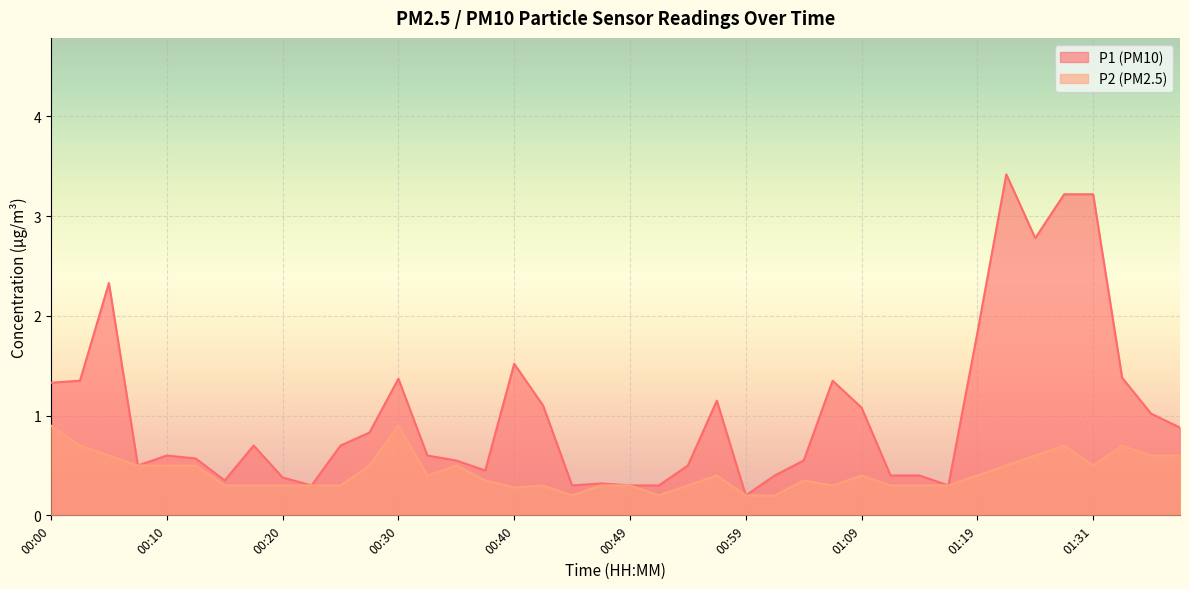

Does the chart display data point markers on the line(s)?

No